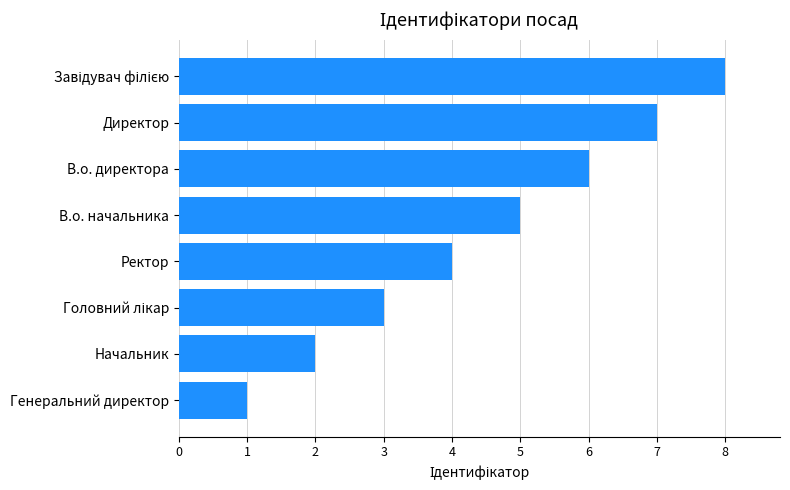

The value at Ректор is 4. True or false?

True